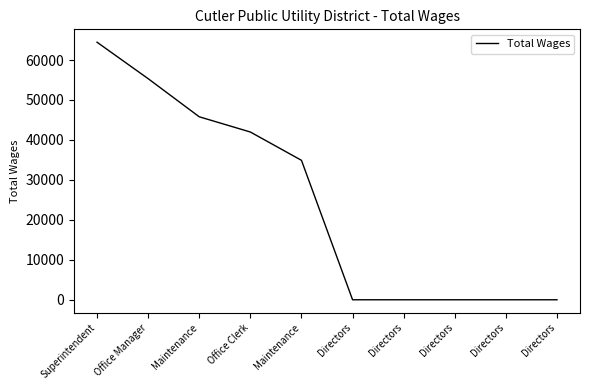

Is it true that the value at Directors is -40561?

False